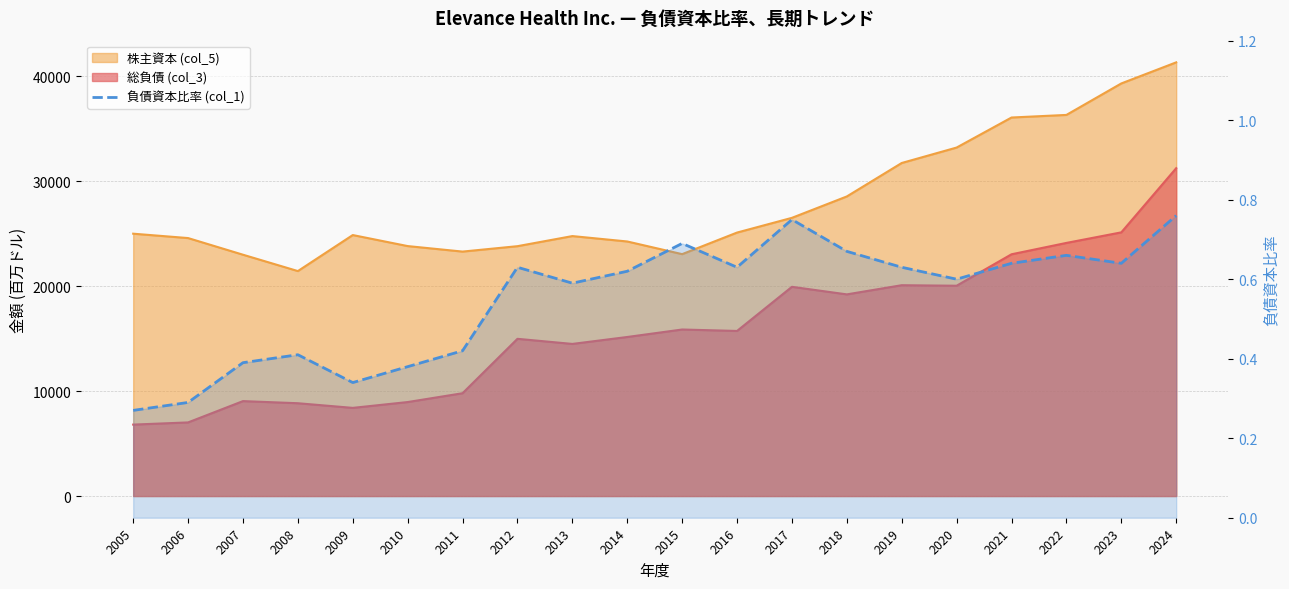

How many points are higher than both their immediate neighbors (excluding endpoints)?

5